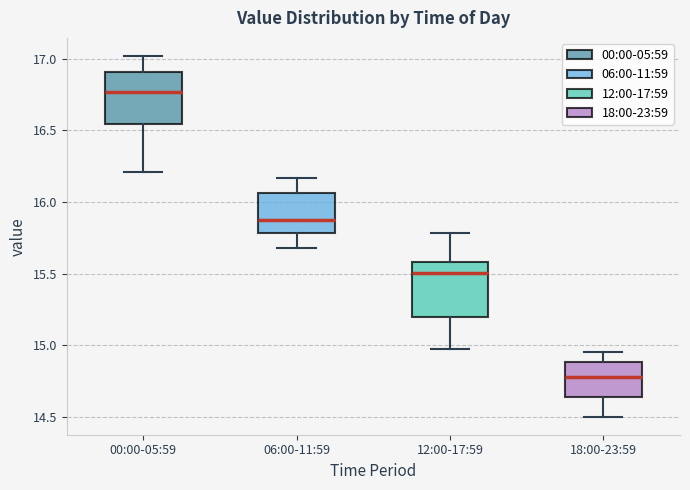

Where is the lower edge of the box for 00:00-05:59 on the y-axis? The values are not printed on the chart, so give them approximately, as read against the axis.

16.55